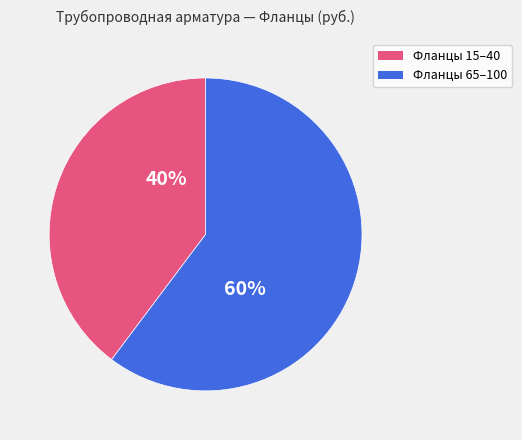

Is there any slice that represents more than half of the pie?

Yes